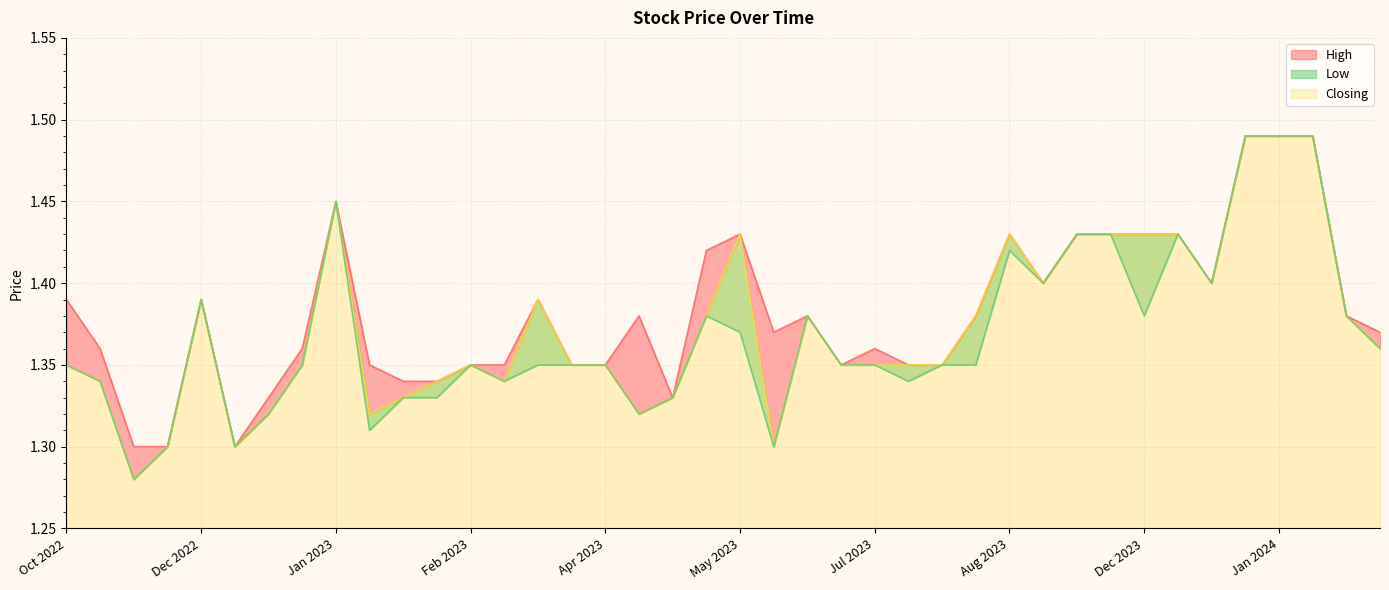

What is the difference between the maximum and minimum values in the Closing series?

0.2